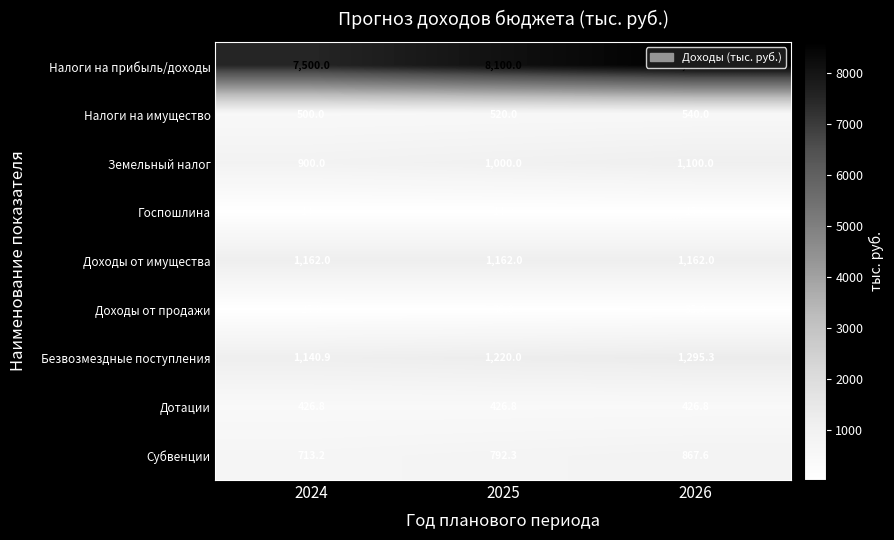

Which series changed the most between 2024 and 2025?

Налоги на прибыль/доходы